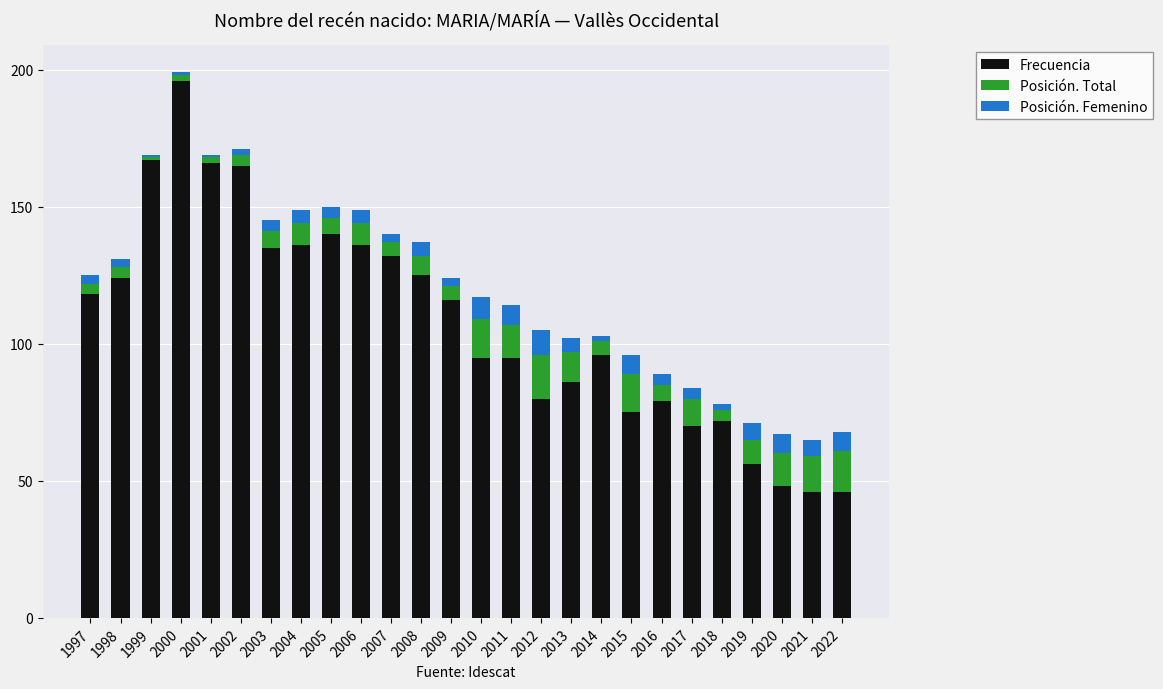

What is the value of the Frecuencia bar at the 2nd from the left?

124